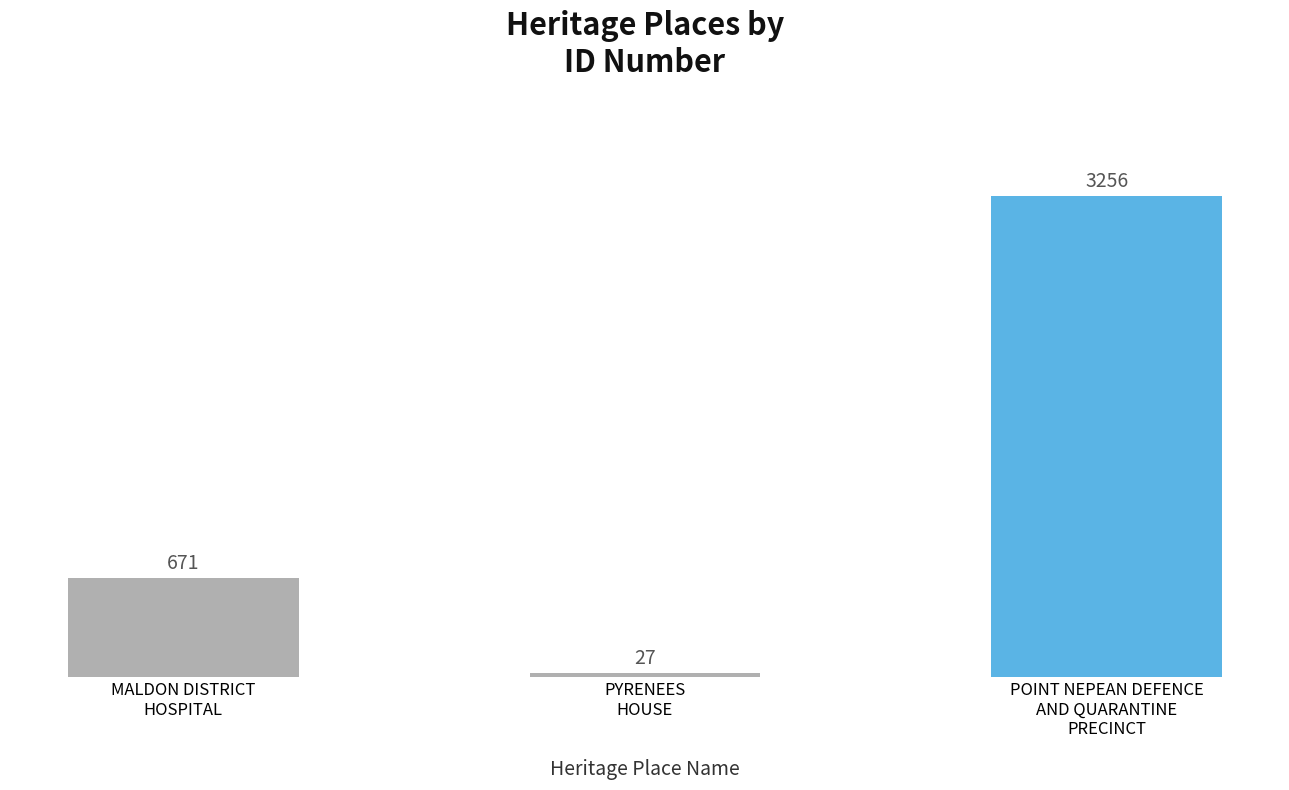

What is the label of the 3rd bar from the right?

MALDON DISTRICT
HOSPITAL